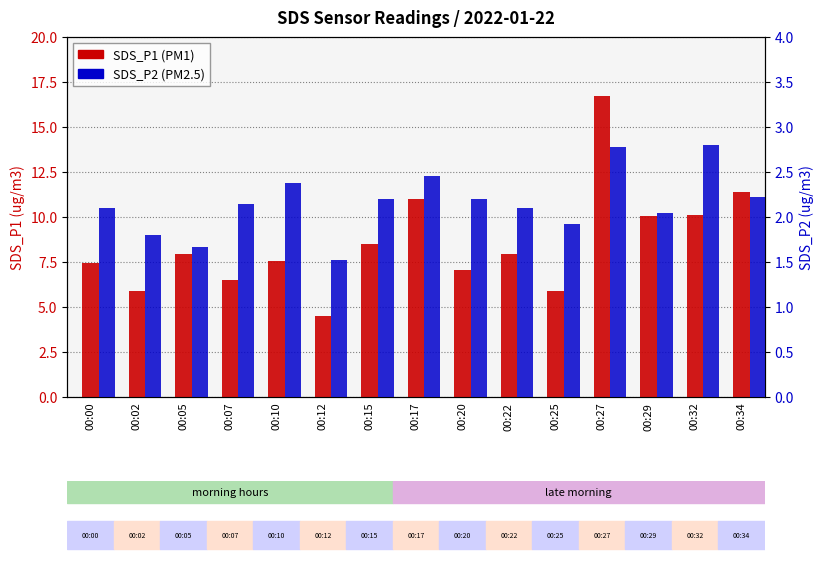

Where is SDS_P1 nearest to the value 10?

00:29